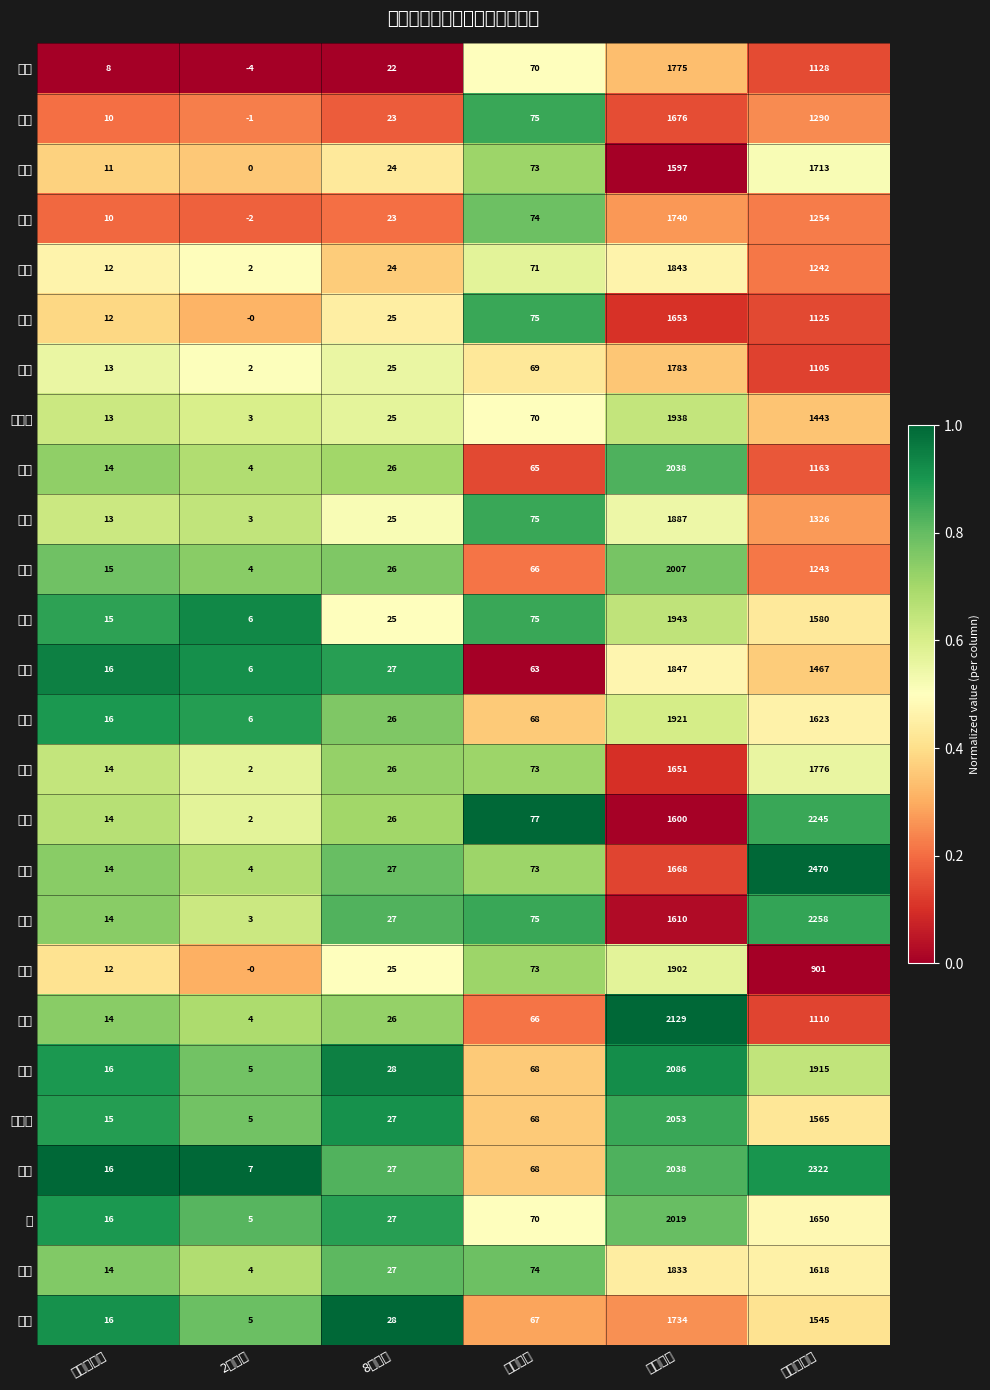

Which series has the widest spread of values?

金沢